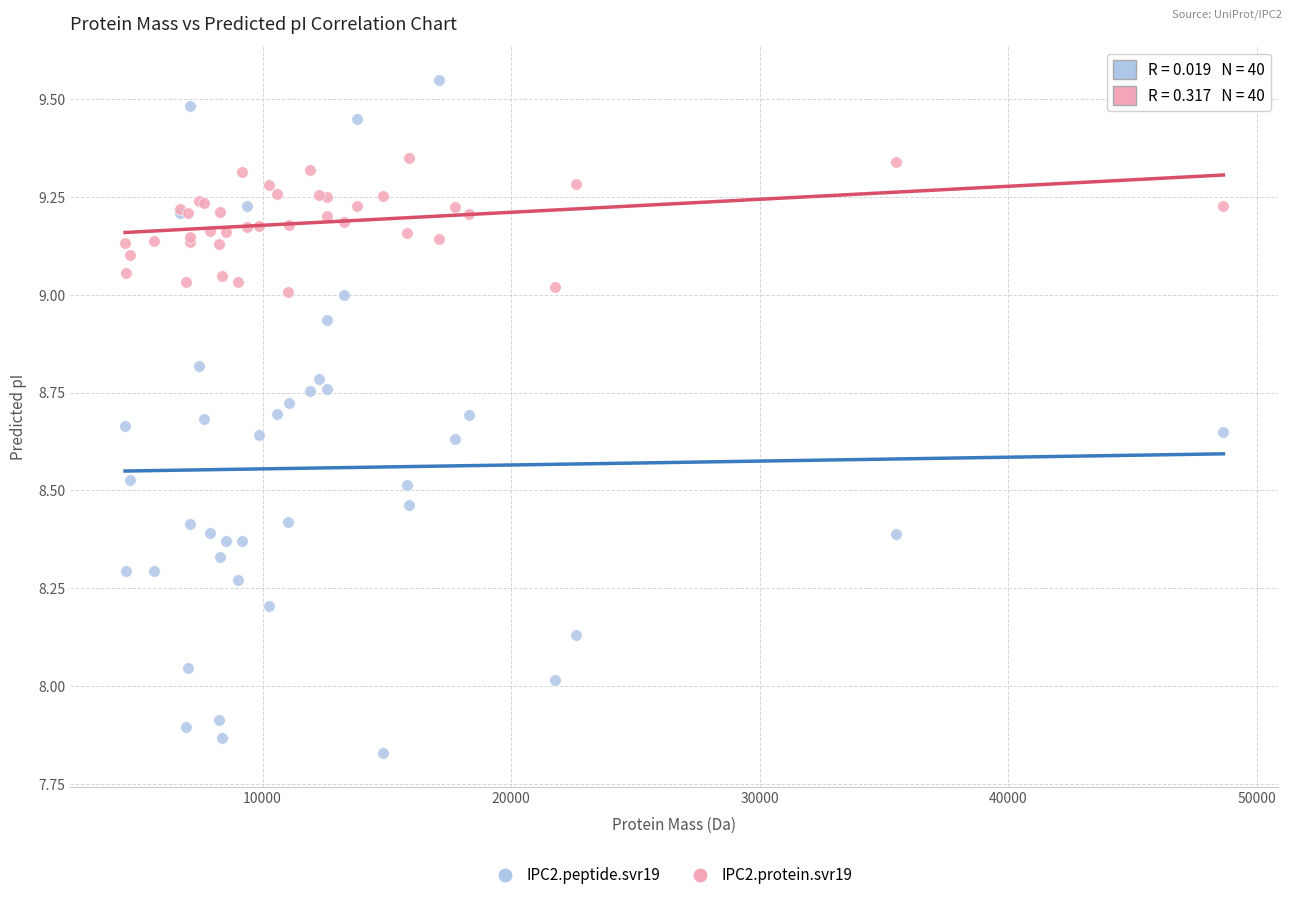

Which series reaches the maximum Y coordinate?

IPC2.peptide.svr19